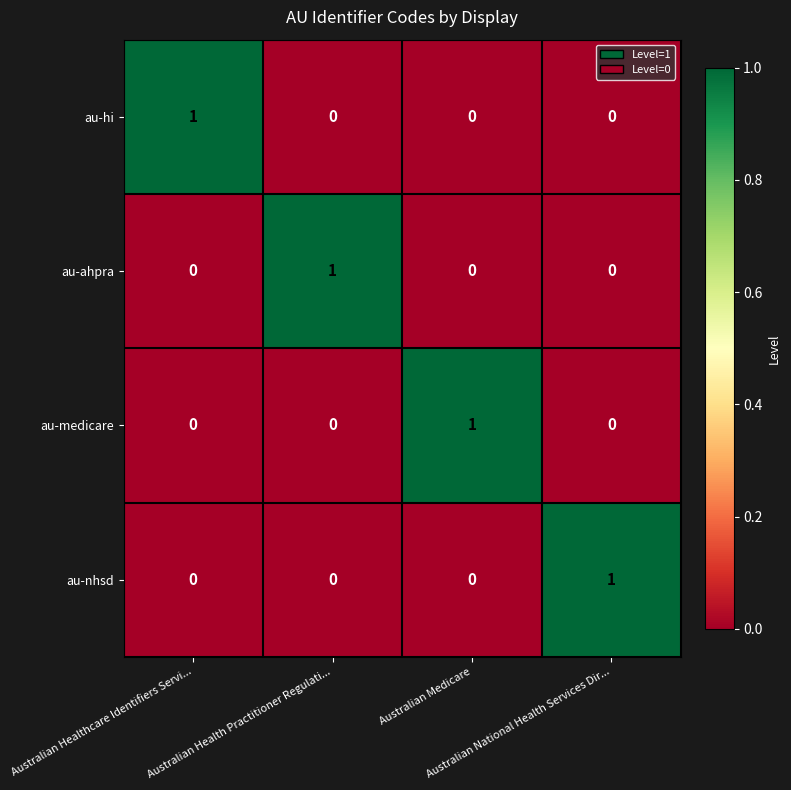

How many au-medicare values are between 0 and 1?

4